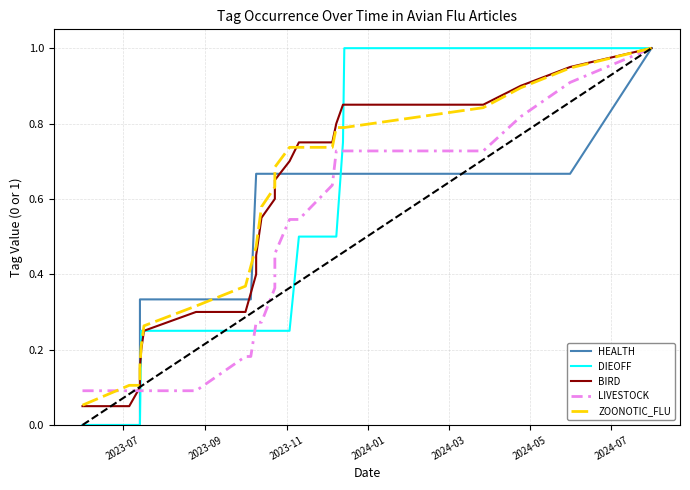

Reading right to left, transcribe all the data shown in this chart.

HEALTH: 1.0	0.7	0.7	0.7	0.7	0.7	0.7	0.7	0.7	0.7	0.7	0.7	0.7	0.7	0.7	0.7	0.3	0.3	0.3	0.3	0.3	0.3	0.0	0.0	0.0
DIEOFF: 1.0	1.0	1.0	1.0	1.0	0.8	0.5	0.5	0.5	0.2	0.2	0.2	0.2	0.2	0.2	0.2	0.2	0.2	0.2	0.2	0.2	0.0	0.0	0.0	0.0
BIRD: 1.0	0.9	0.9	0.8	0.8	0.8	0.8	0.8	0.8	0.7	0.7	0.6	0.6	0.5	0.5	0.4	0.3	0.3	0.3	0.2	0.2	0.1	0.1	0.1	0.1
LIVESTOCK: 1.0	0.9	0.8	0.7	0.7	0.7	0.7	0.6	0.5	0.5	0.5	0.4	0.3	0.3	0.3	0.3	0.2	0.2	0.1	0.1	0.1	0.1	0.1	0.1	0.1
ZOONOTIC_FLU: 1.0	0.9	0.9	0.8	0.8	0.8	0.8	0.7	0.7	0.7	0.7	0.6	0.6	0.5	0.5	0.5	0.4	0.4	0.3	0.3	0.2	0.2	0.1	0.1	0.1